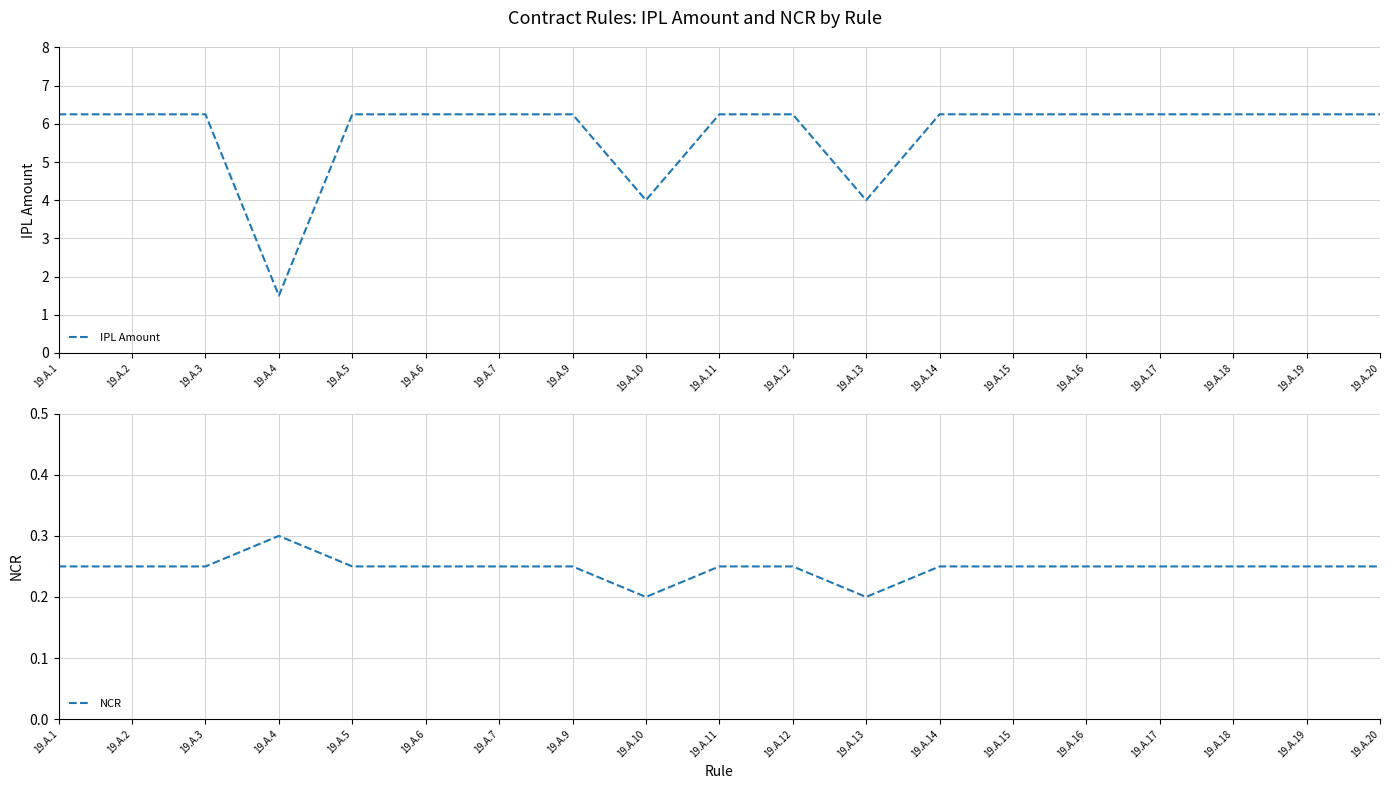

What is the maximum value shown in the chart?

6.2